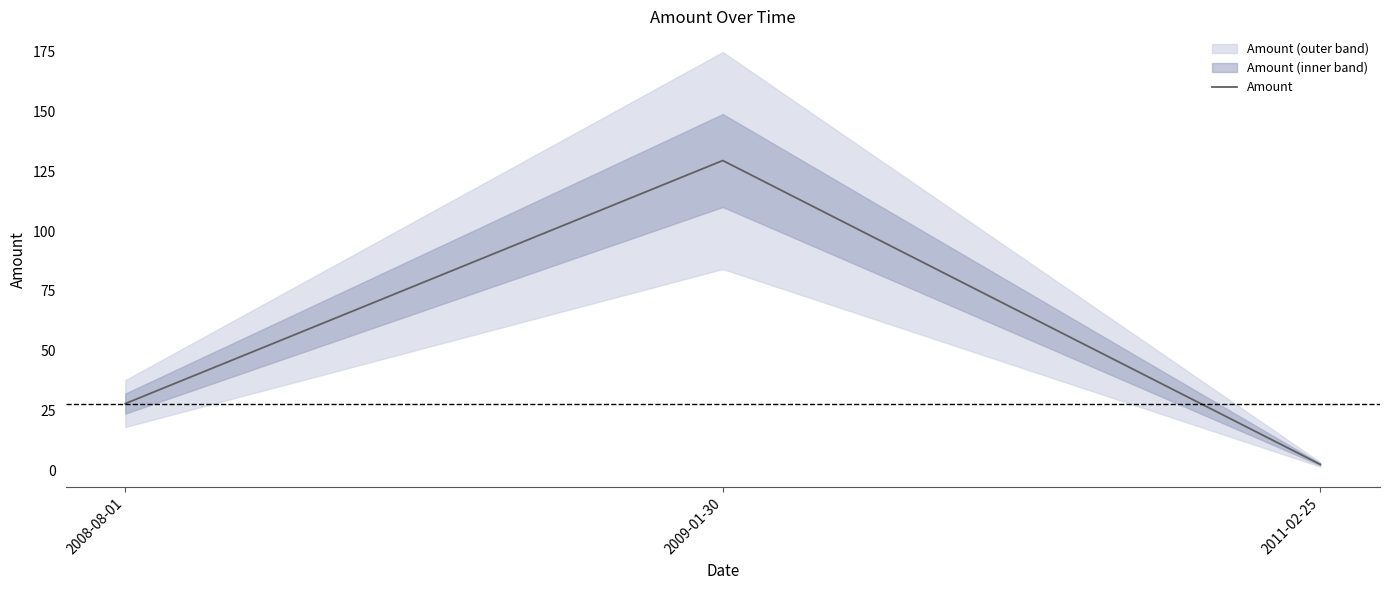

Which category has the lowest value across all series?

2011-02-25